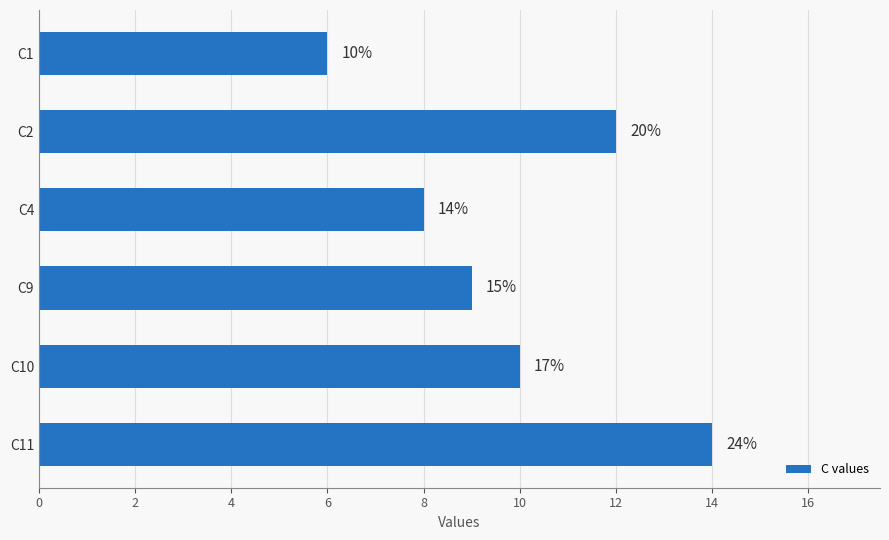

Does the chart contain any negative values?

No